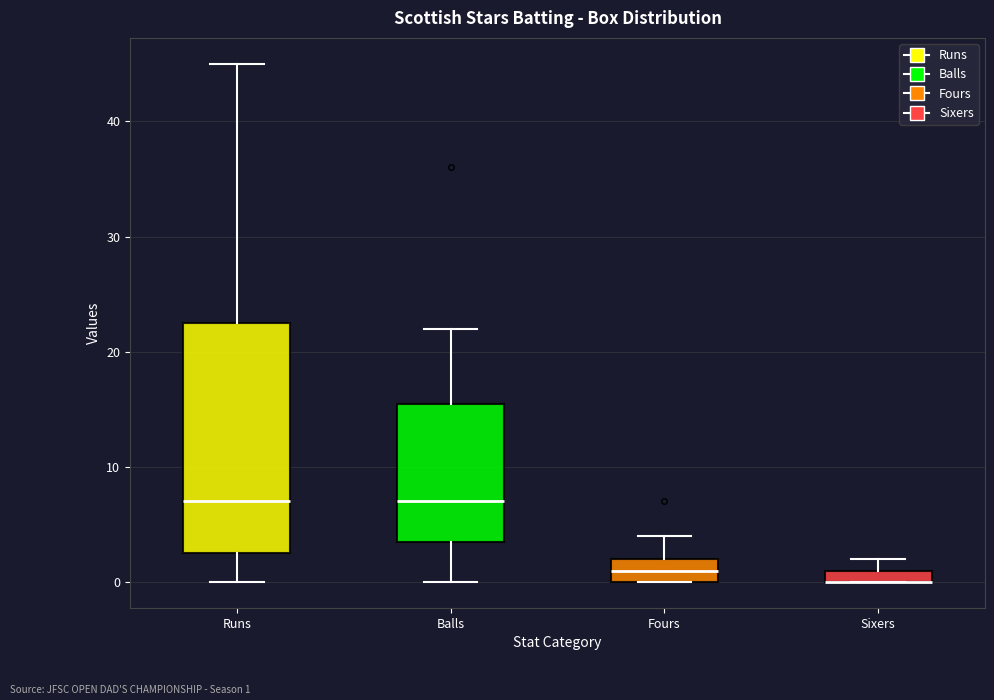

Comparing the boxes themselves (not the whiskers), which one is the tallest?

Runs